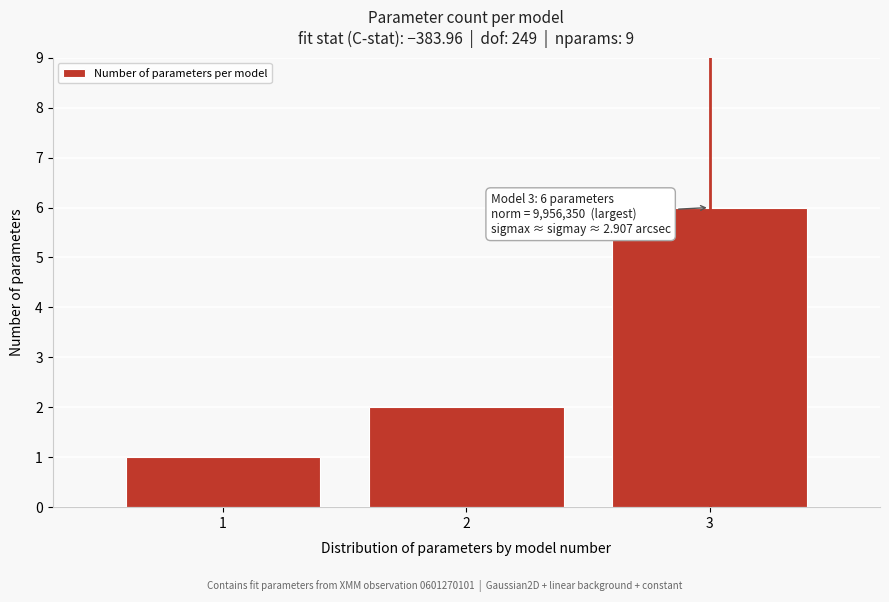

Reading left to right, list all the values displayed in this chart.

1=1	2=2	3=6